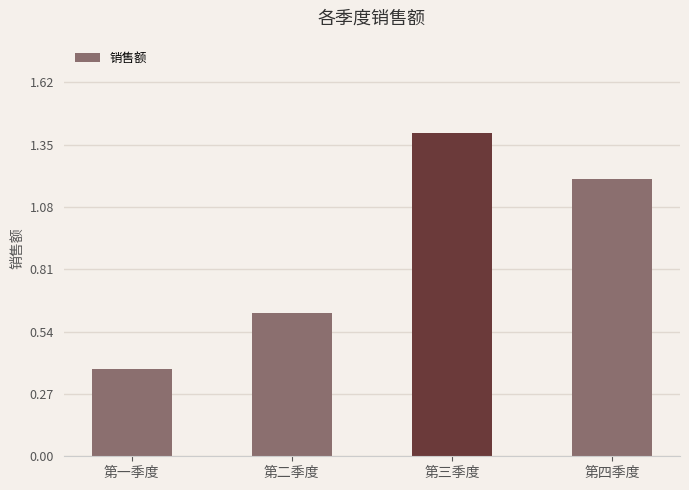

The value at 第四季度 is 0.3. True or false?

False